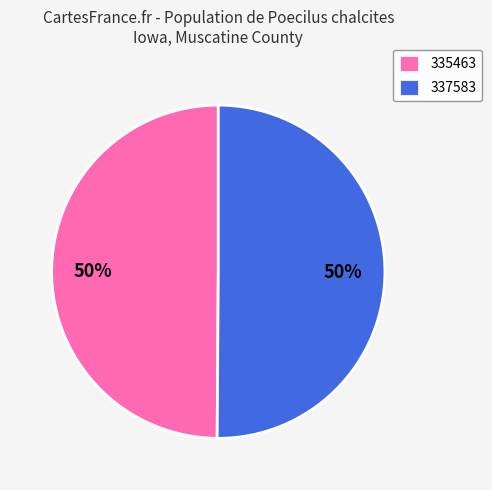

Combined, do 335463 and 337583 account for over 50%?

Yes